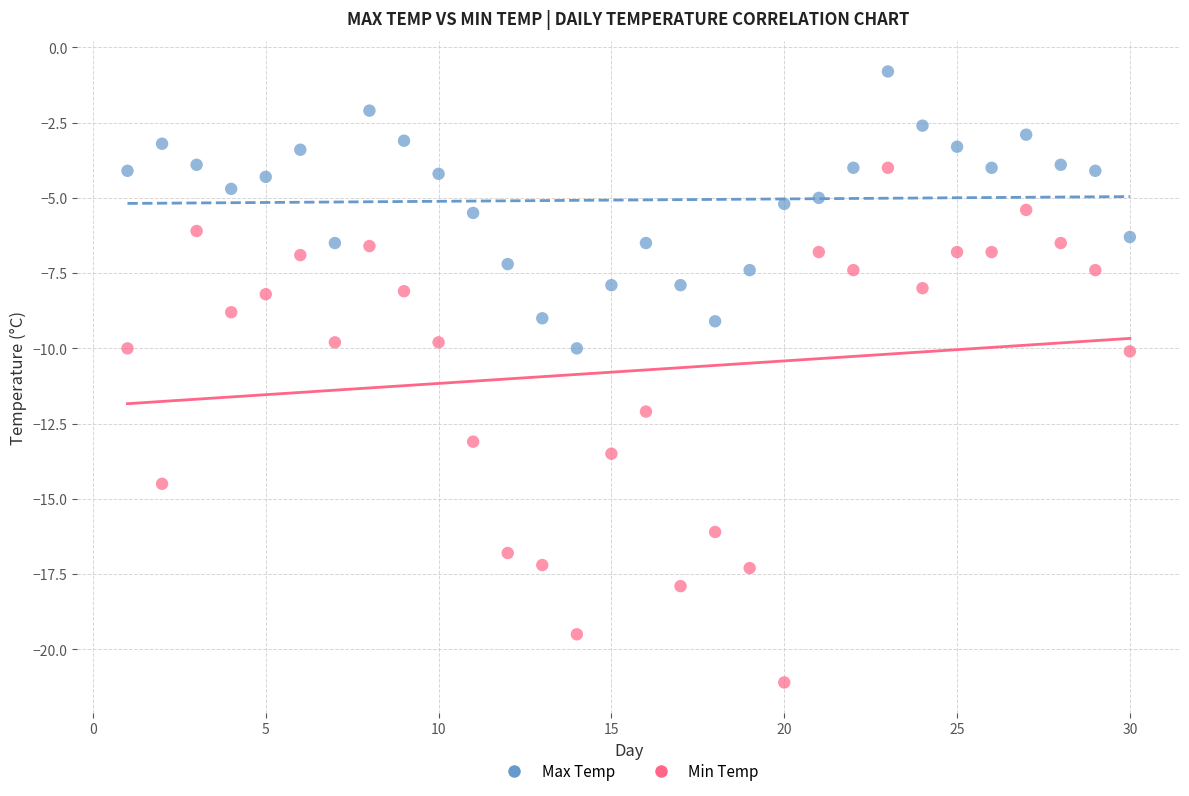

Across all data points, what is the range of X values (max minus min)?

29.0